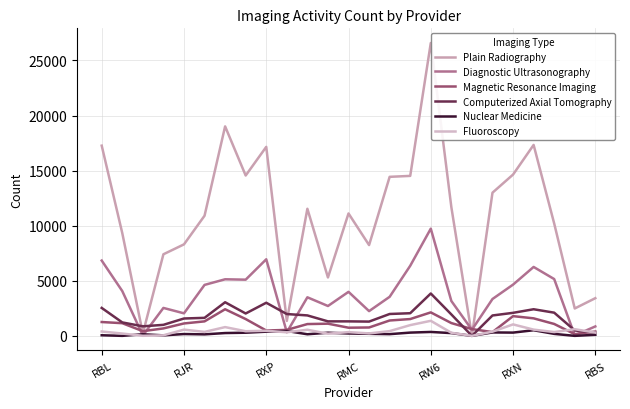

Is this an area chart (filled region under the line)?

No